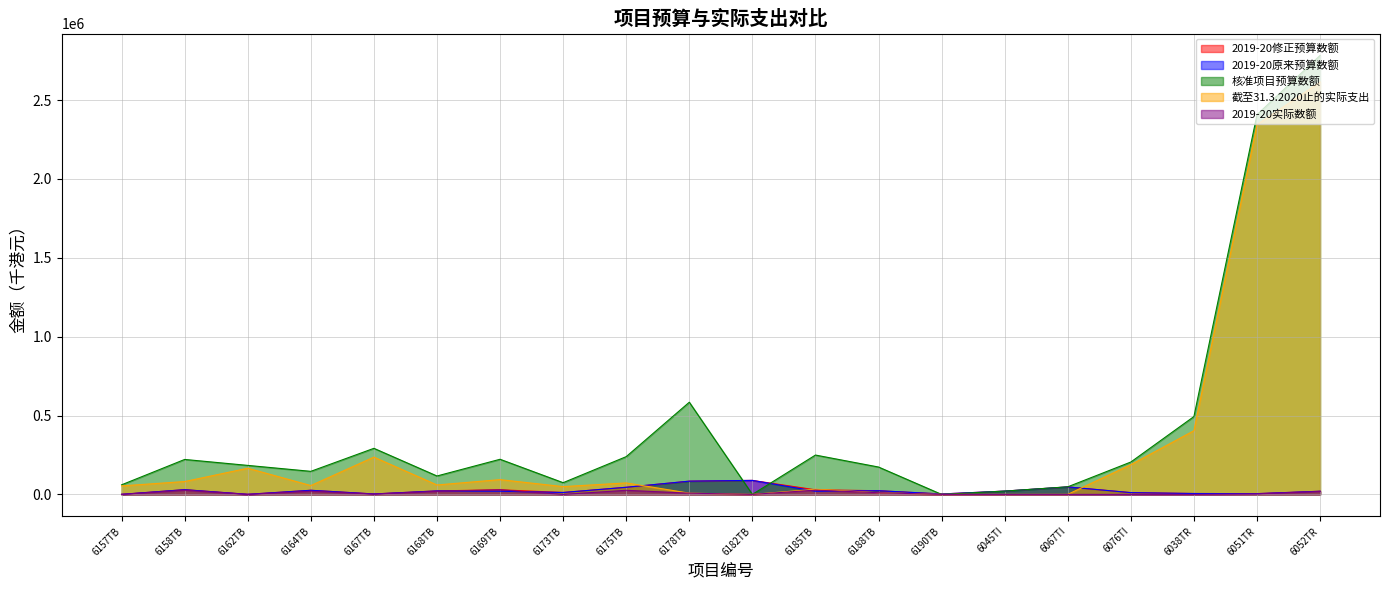

What is the difference between the 2019-20原来预算数额 values at 6167TB and 6190TB?

101